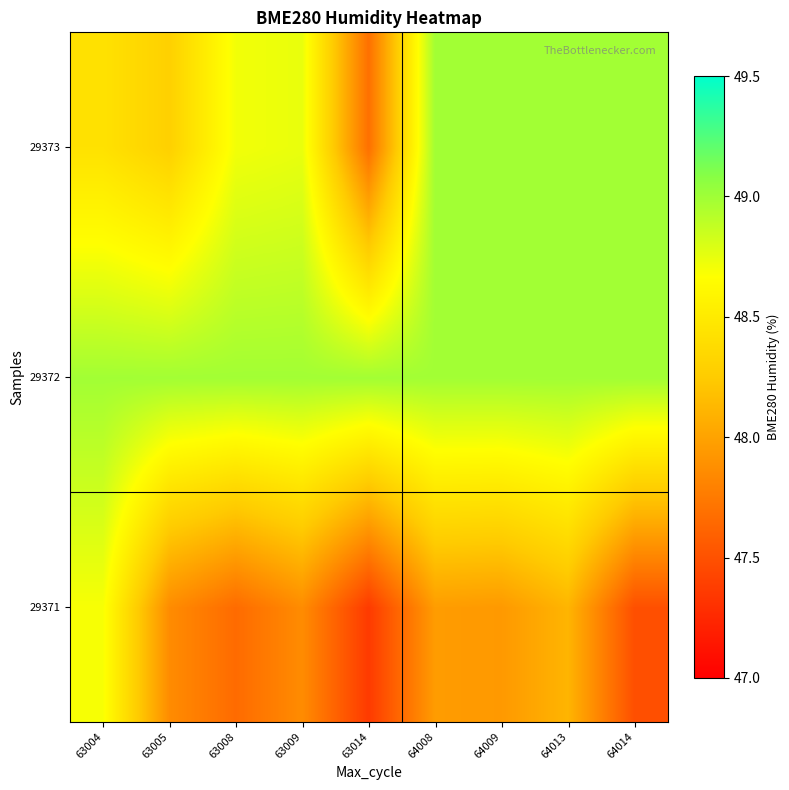

Which series has the largest range (max minus min)?

29371